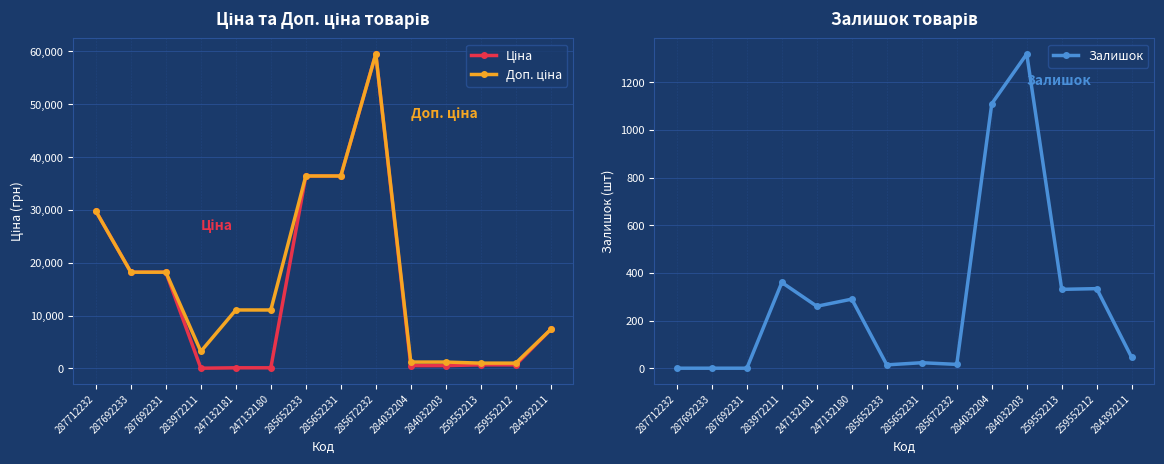

Reading left to right, extract all data points from this chart.

Ціна: 29761.5	18212.0	18212.0	32.0	110.5	110.5	36424.0	36424.0	59523.0	522.2	522.2	672.1	672.1	7360.2
Доп. ціна: 29761.5	18212.0	18212.0	3205.0	11055.0	11055.0	36424.0	36424.0	59523.0	1197.0	1197.0	992.7	992.7	7360.2
Залишок: 0.0	0.0	0.0	360.0	260.0	290.0	14.0	23.0	16.0	1110.0	1319.0	331.0	334.0	45.0